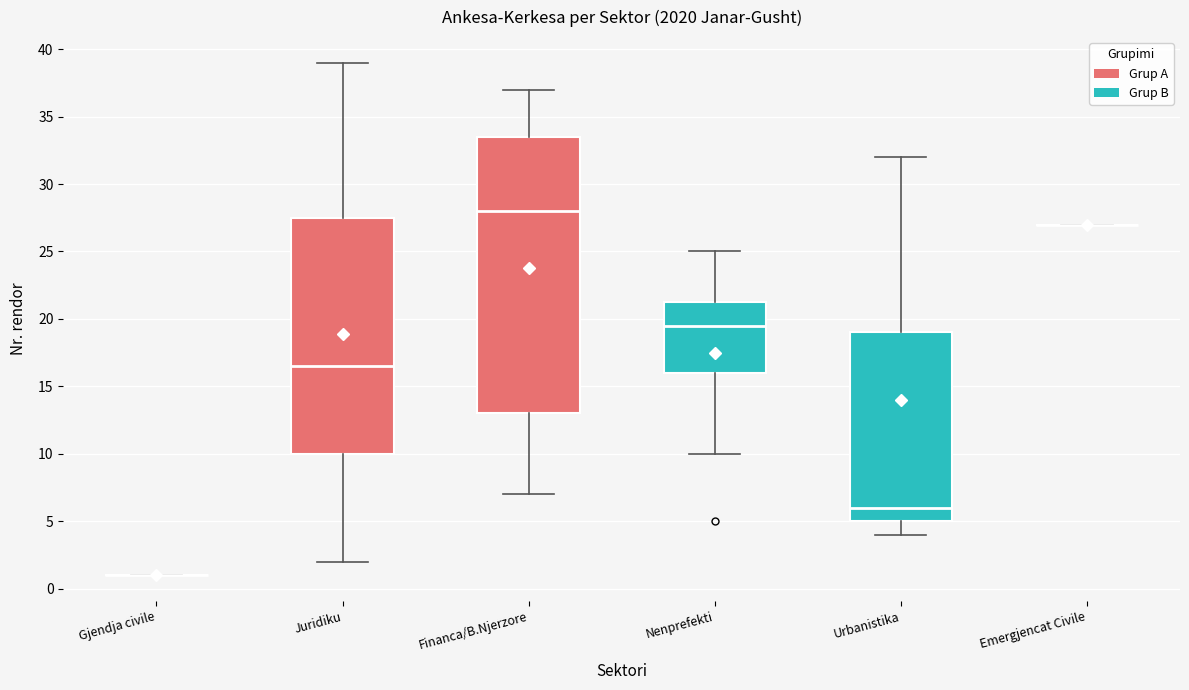

Which box is the tallest, from its lower edge to its upper edge?

Financa/B.Njerzore